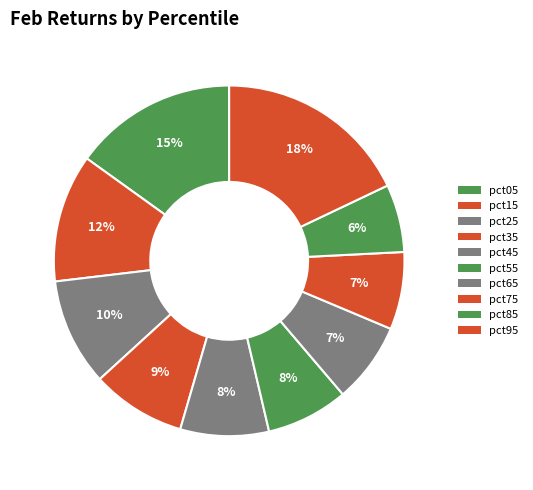

True or false: pct45 accounts for 1% of the total.

False